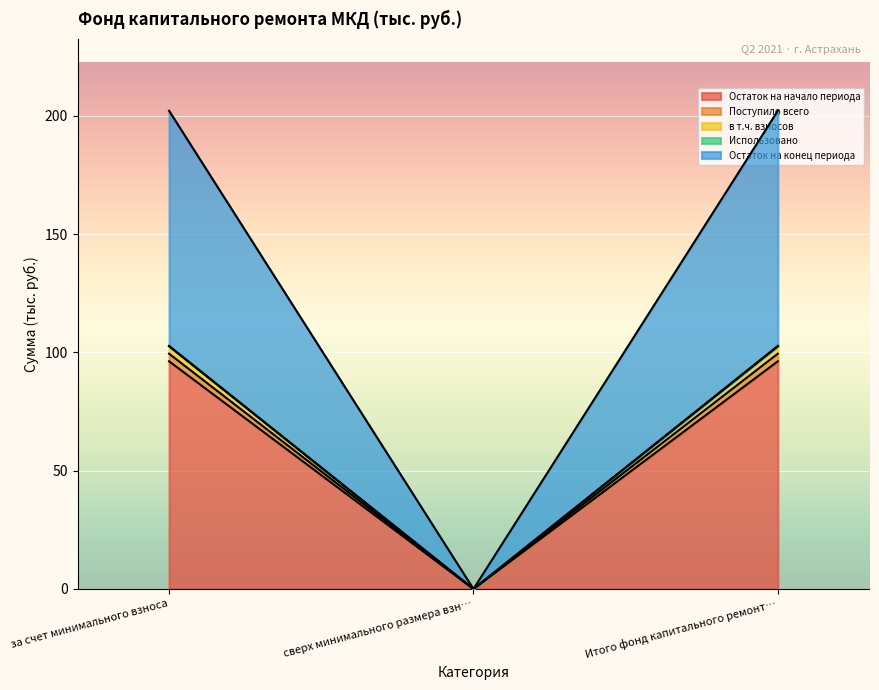

Is it true that Поступило всего equals 54.5 at за счет минимального взноса?

False